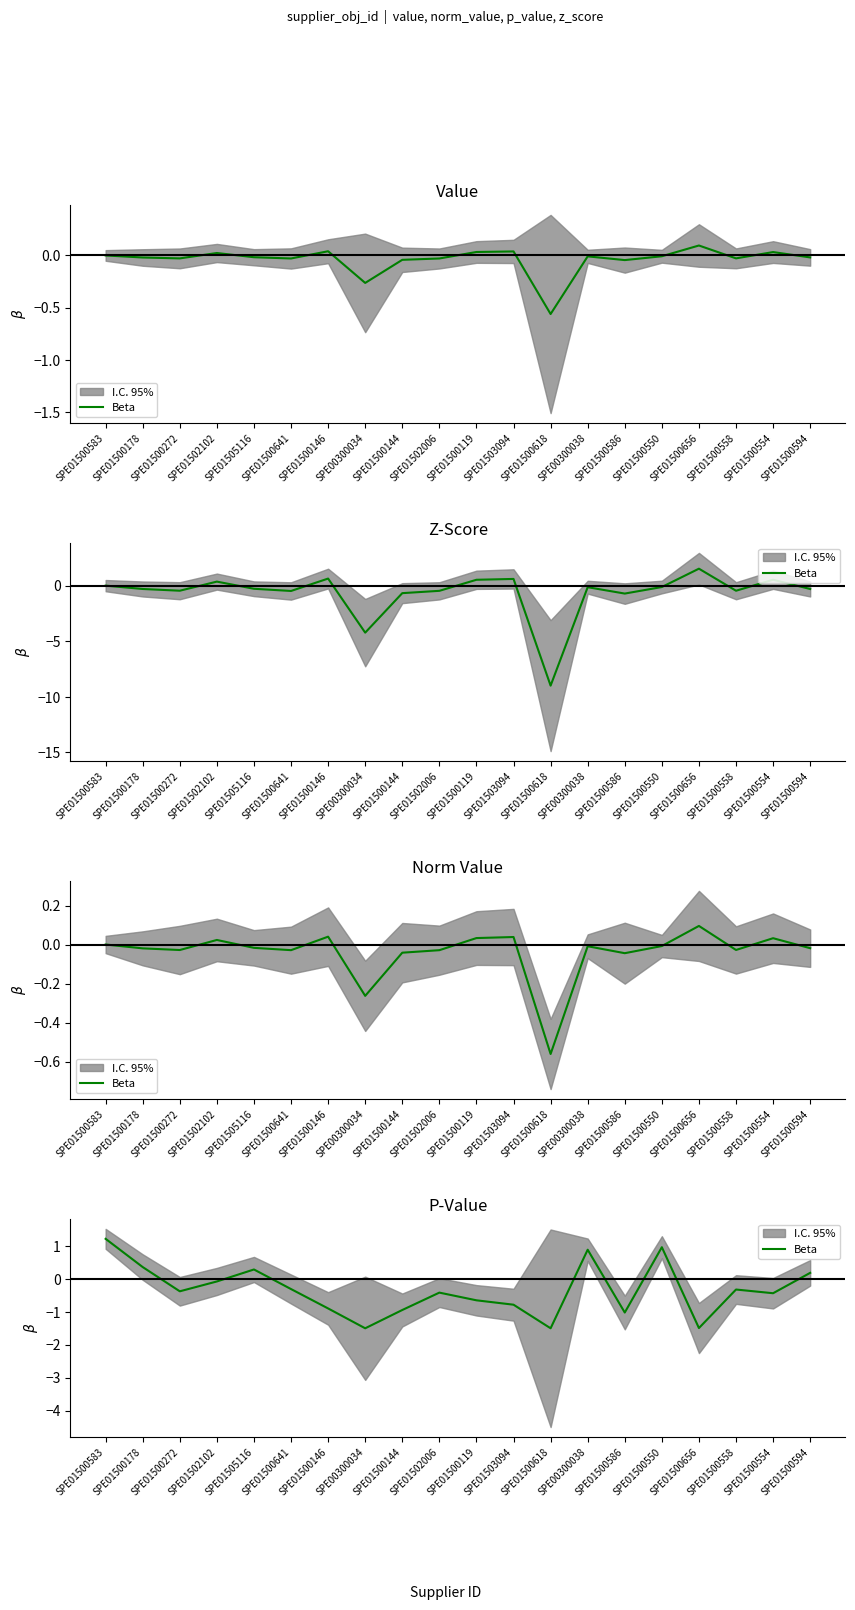

At which category does the chart reach its peak across all series?

SPE01500583